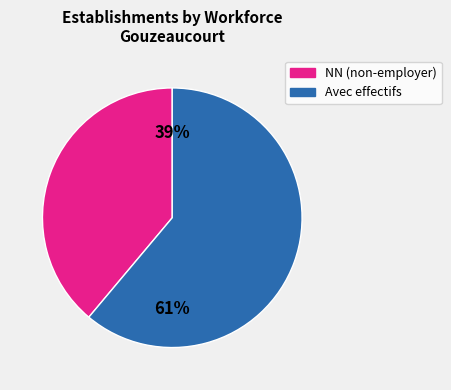

To the nearest percent, what is the average slice percentage?

50%